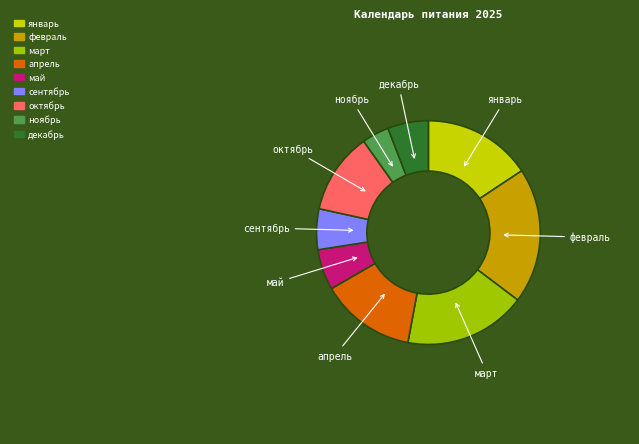

Does апрель account for over 50% of the chart?

No